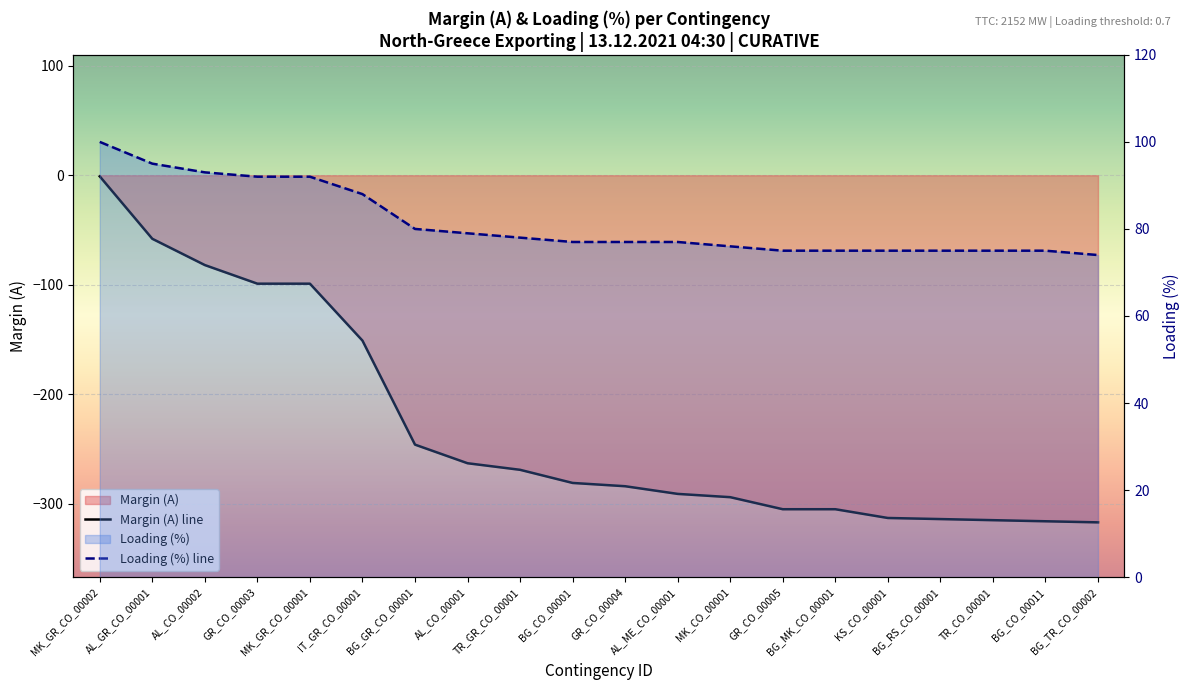

What is the value of the 11th point from the left?

-284